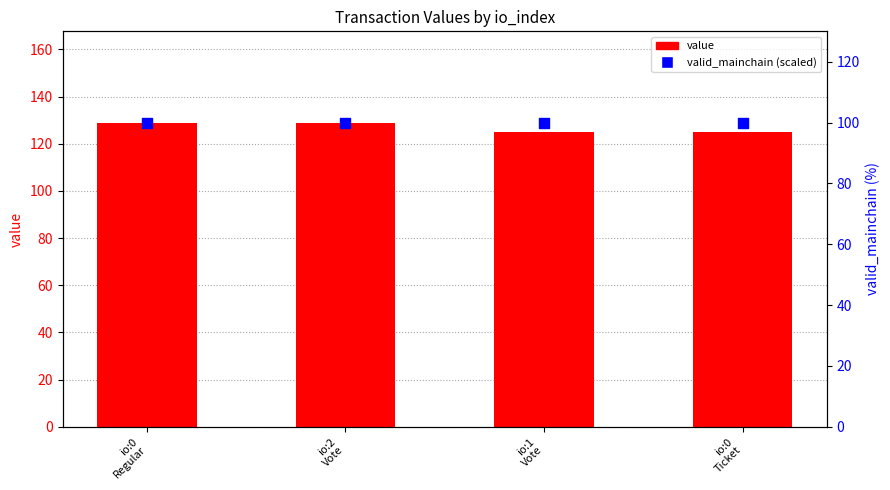

Which series has the widest spread of Y values?

value